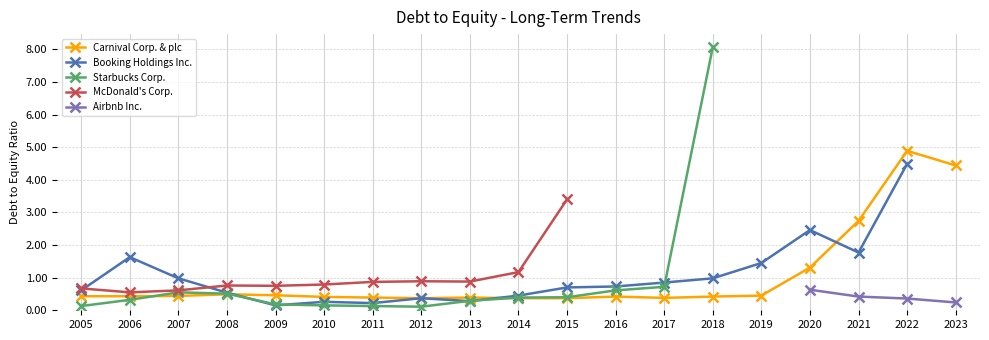

What is the lowest value of the Carnival Corp. & plc series?

0.4